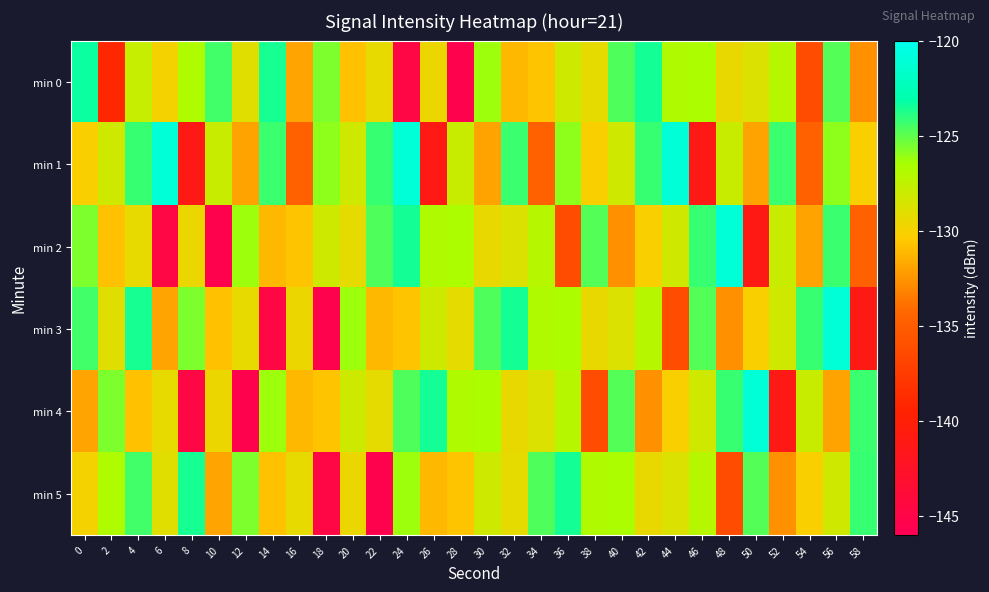

What is the greatest value displayed?

-121.1